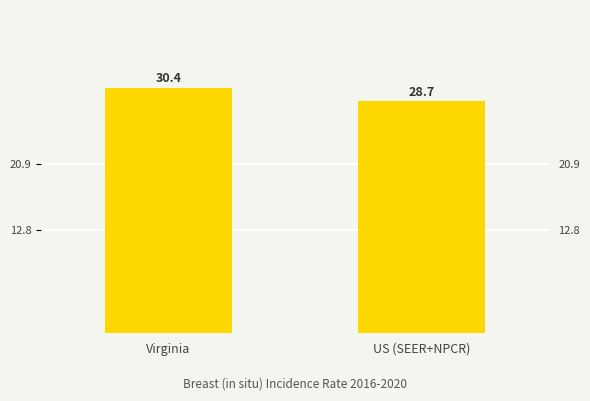

What is the average value?

29.5